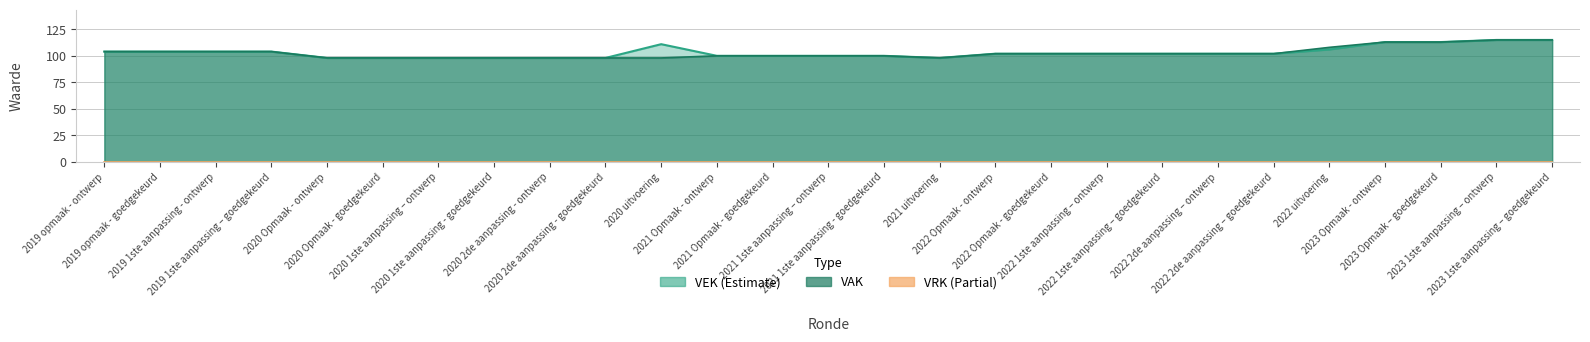

True or false: VEK and VAK cross at least once.

False